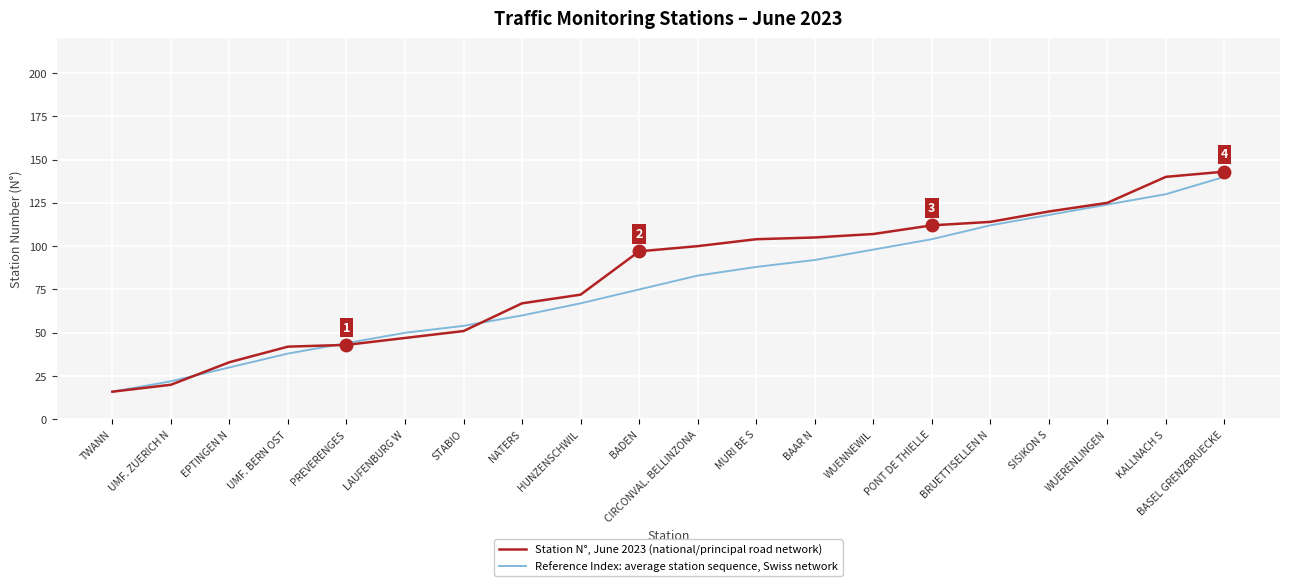

Is it true that Reference Index: average station sequence, Swiss network equals 22 at UMF. ZUERICH N?

True